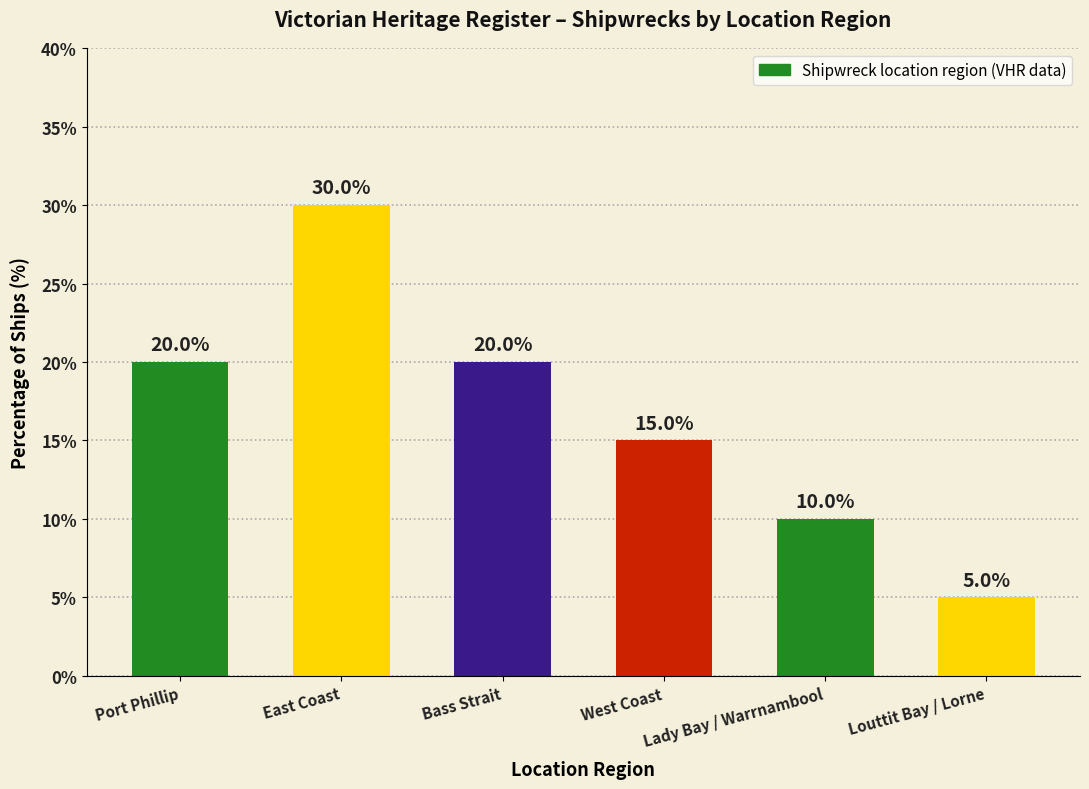

Which has a higher value, West Coast or Lady Bay / Warrnambool?

West Coast